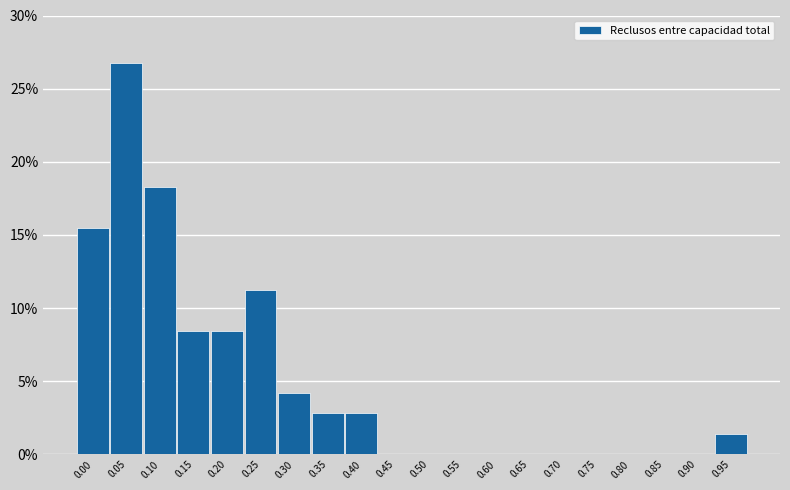

Reading left to right, list all the values displayed in this chart.

0.00=15.5	0.05=26.8	0.10=18.3	0.15=8.5	0.20=8.5	0.25=11.3	0.30=4.2	0.35=2.8	0.40=2.8	0.45=0.0	0.50=0.0	0.55=0.0	0.60=0.0	0.65=0.0	0.70=0.0	0.75=0.0	0.80=0.0	0.85=0.0	0.90=0.0	0.95=1.4